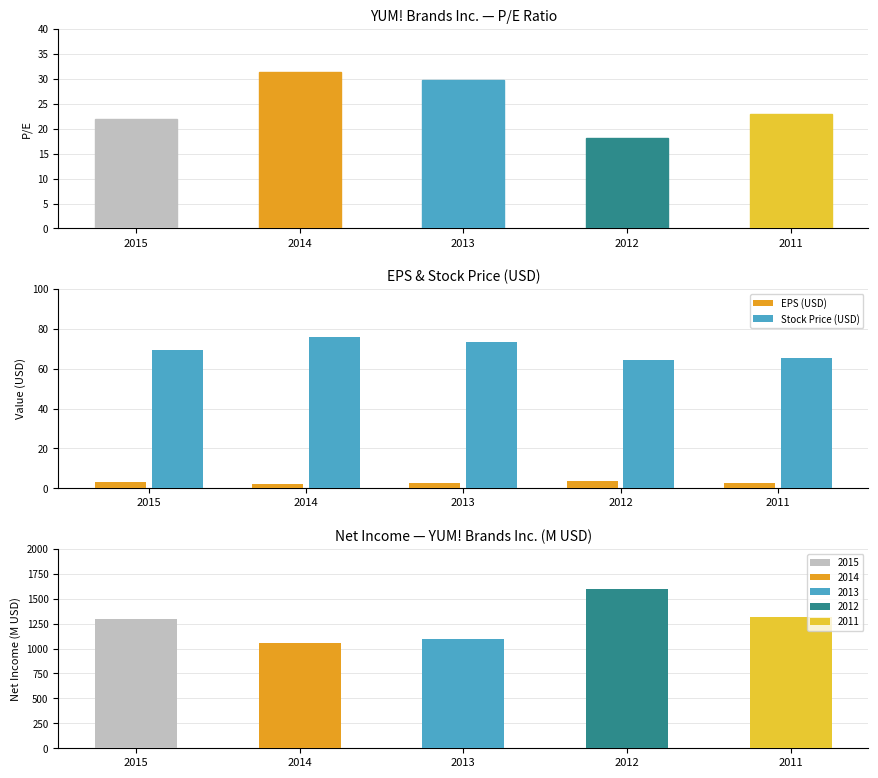

List the labels in order of Net Income (M USD) value, smallest first.

2014, 2013, 2015, 2011, 2012